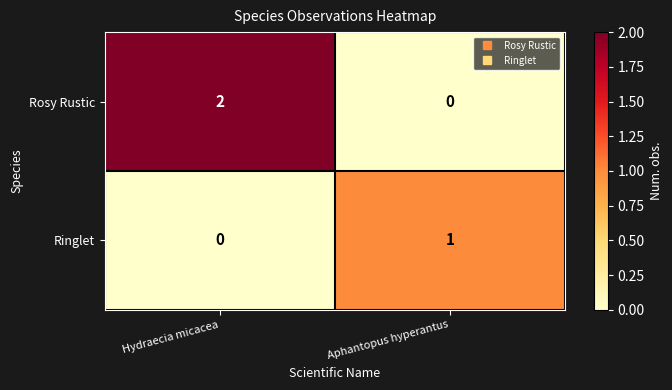

Reading left to right, extract all data points from this chart.

Rosy Rustic: 2	0
Ringlet: 0	1